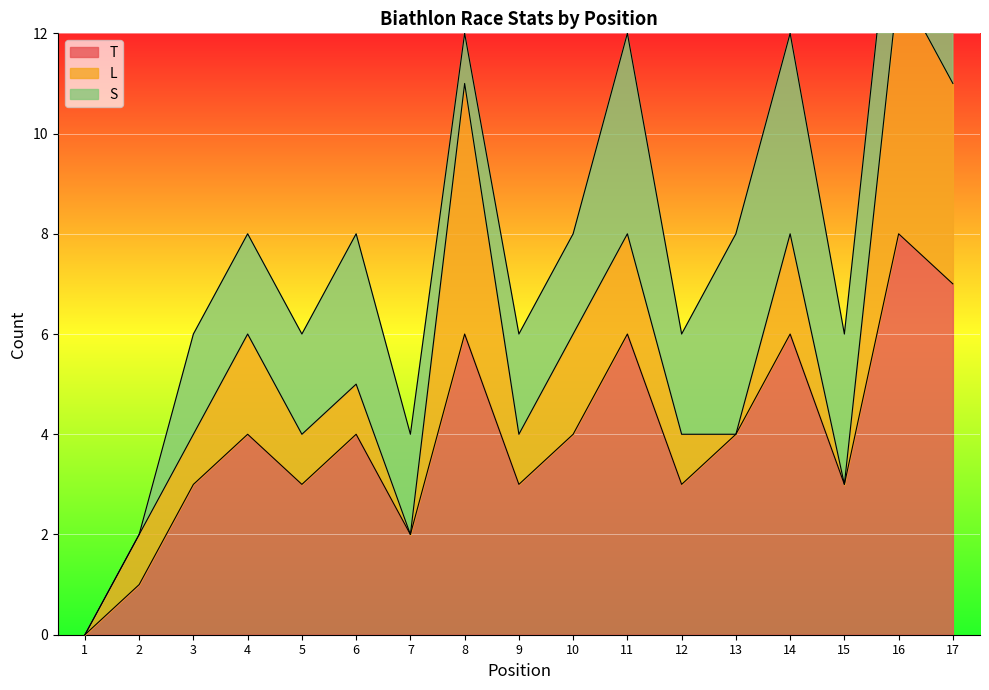

Count the number of categories in the chart.

17